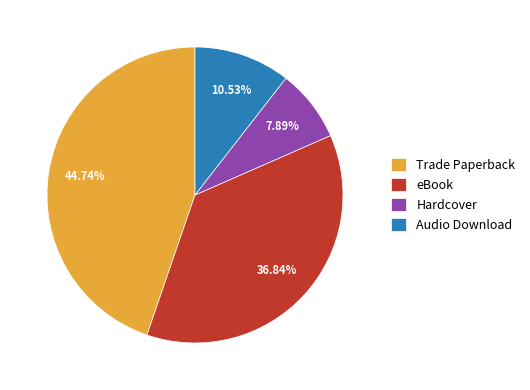

Is there any slice that represents more than half of the pie?

No